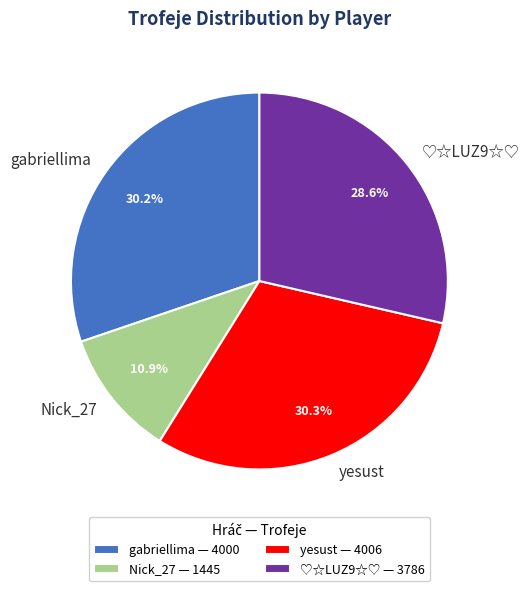

To the nearest percent, what is the average slice percentage?

25%